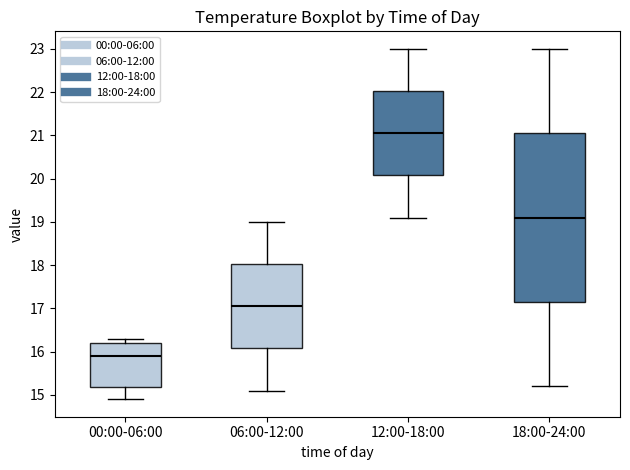

Where does the lower whisker of the box for 12:00-18:00 end on the y-axis? The values are not printed on the chart, so give them approximately, as read against the axis.

19.1